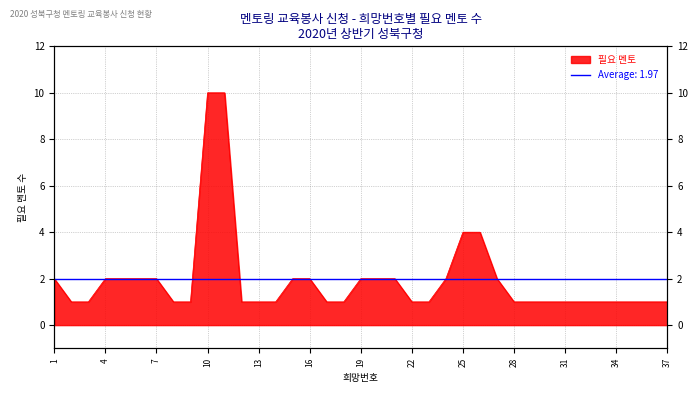

Between 18 and 32, which is larger?

18